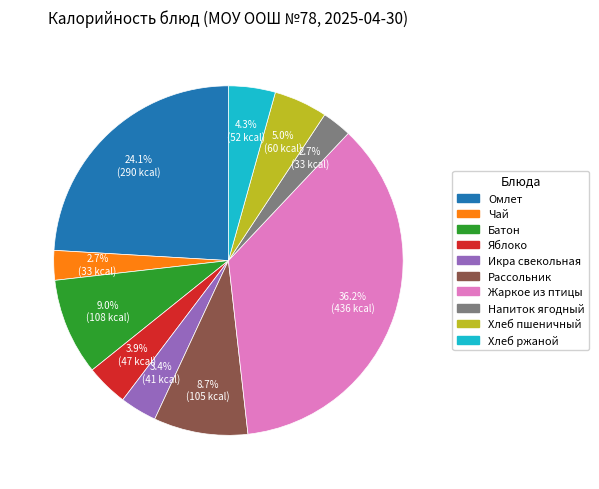

Count the number of slices in the pie.

10